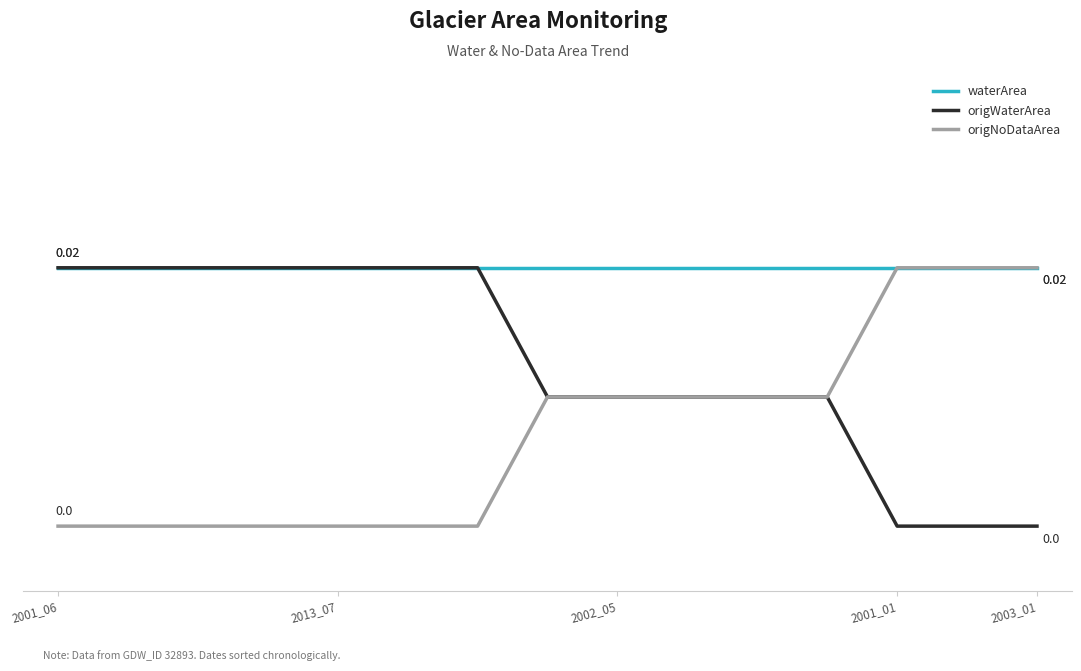

What are all the series names shown in the legend?

waterArea, origWaterArea, origNoDataArea